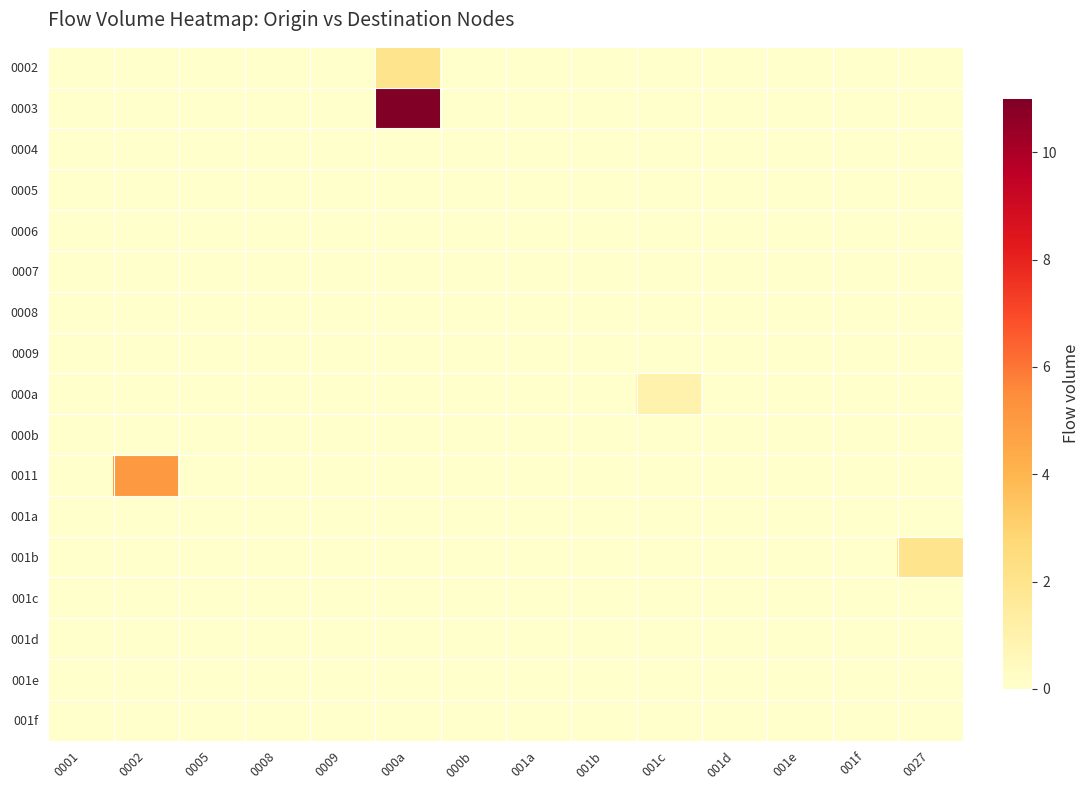

List the series in order of their peak value, lowest first.

0004, 0005, 0006, 0007, 0008, 0009, 000b, 001a, 001c, 001d, 001e, 001f, 000a, 0002, 001b, 0011, 0003